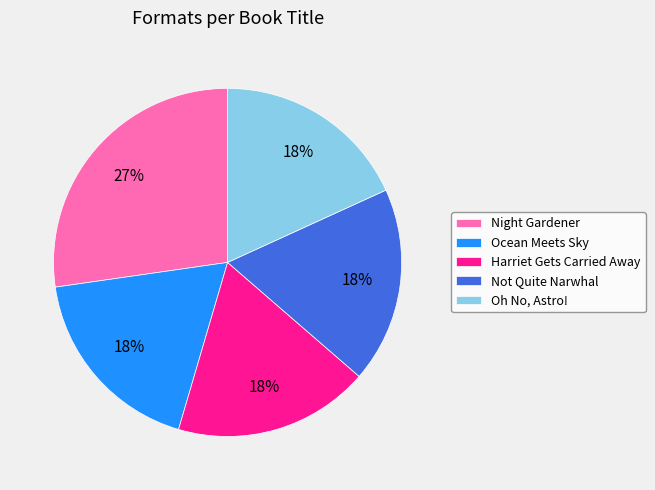

To the nearest percent, what is the difference between the Night Gardener and Ocean Meets Sky slice percentages?

9%